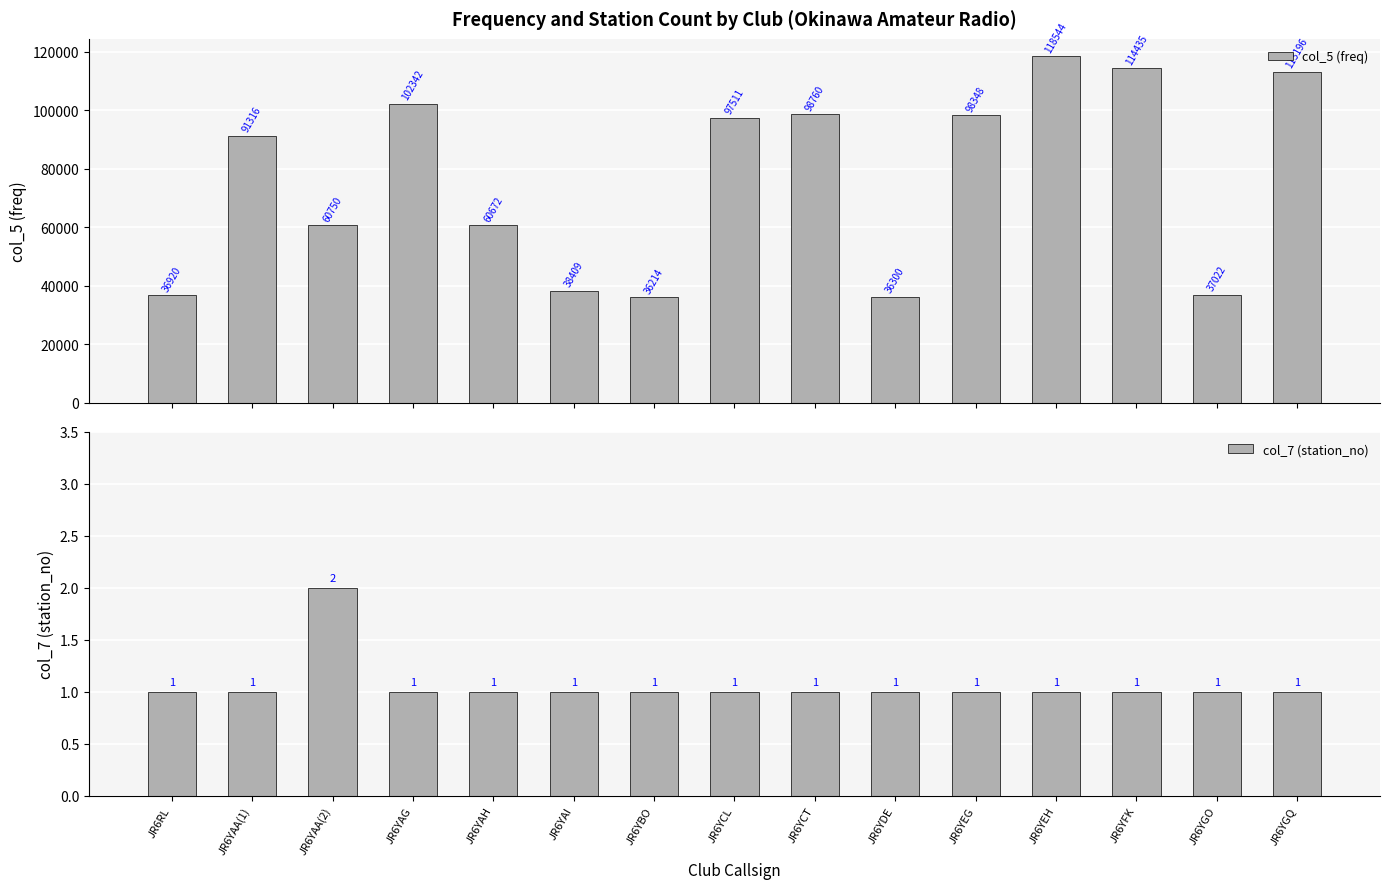

Are the bars grouped side by side (vs. stacked)?

Yes